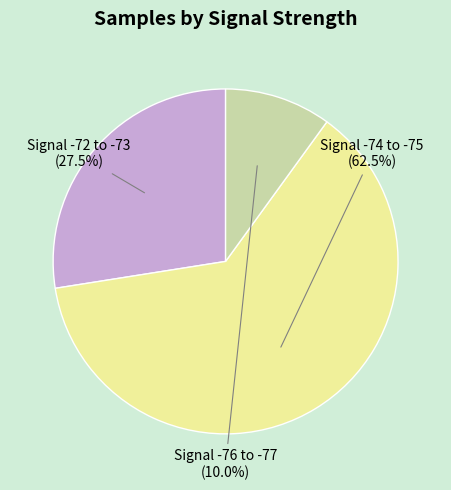

Does any single category account for the majority?

Yes